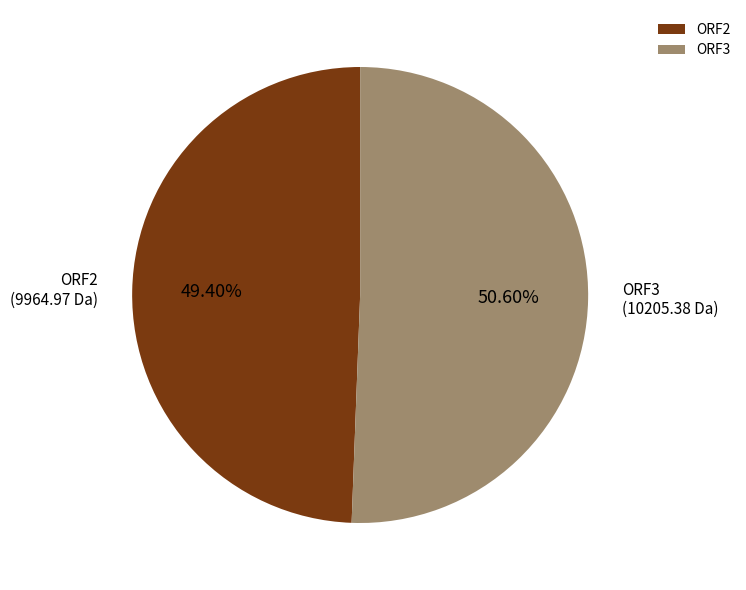

To the nearest percent, what is the average slice percentage?

50%